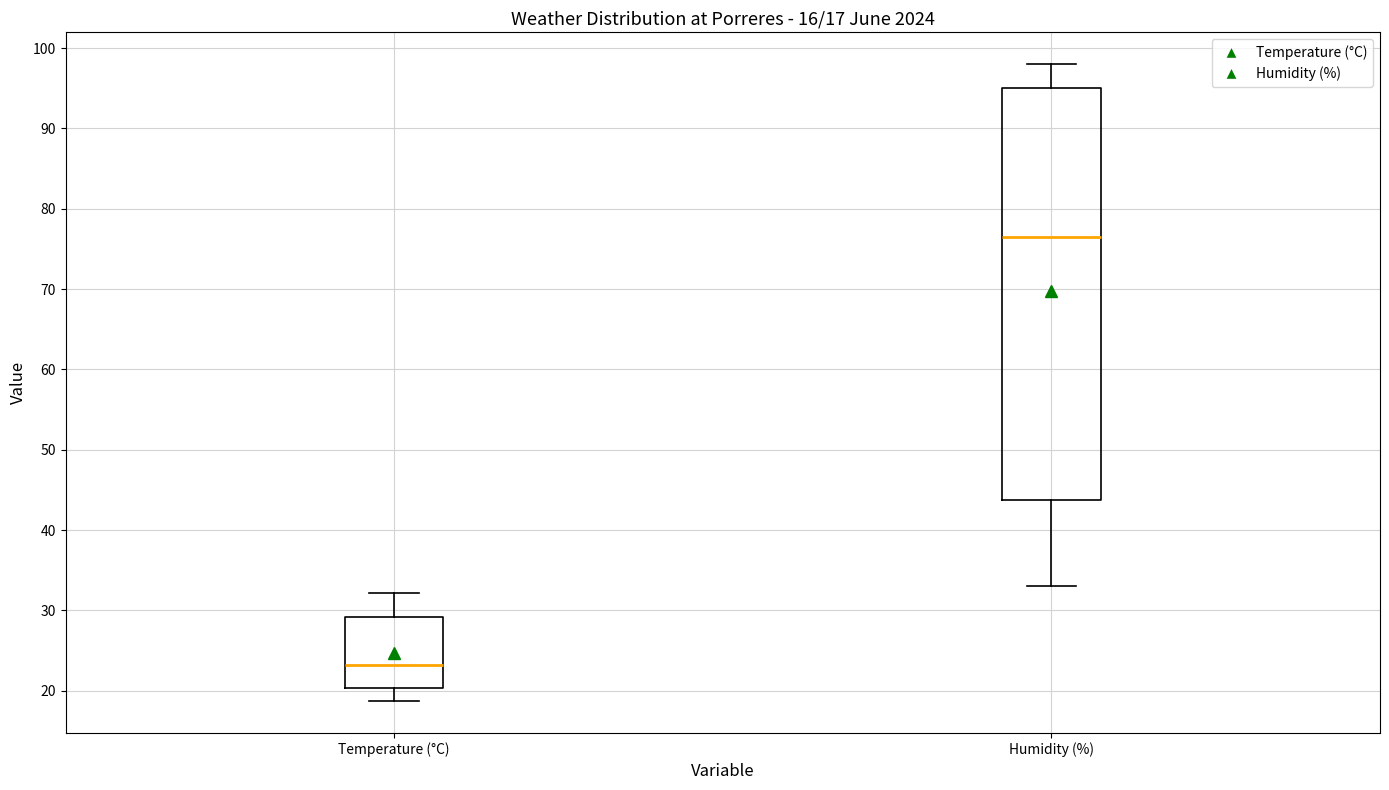

Comparing the boxes themselves (not the whiskers), which one is the tallest?

Humidity (%)